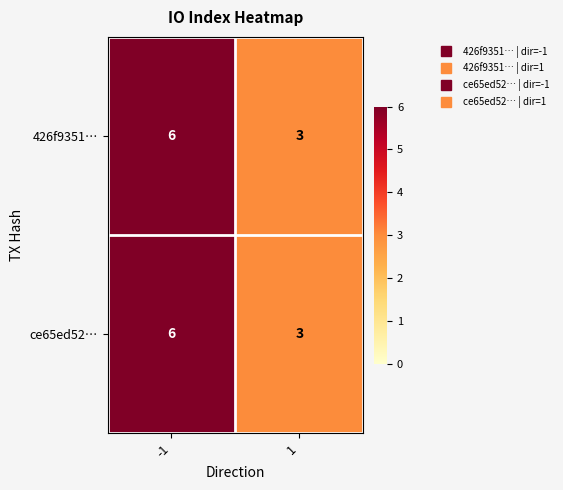

Which label corresponds to the smallest value in the chart?

1